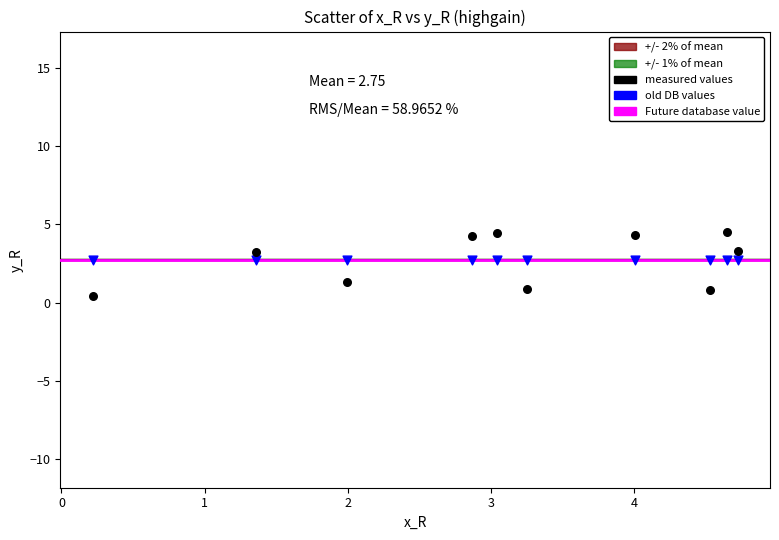

Which series contains the lowest Y value?

measured values